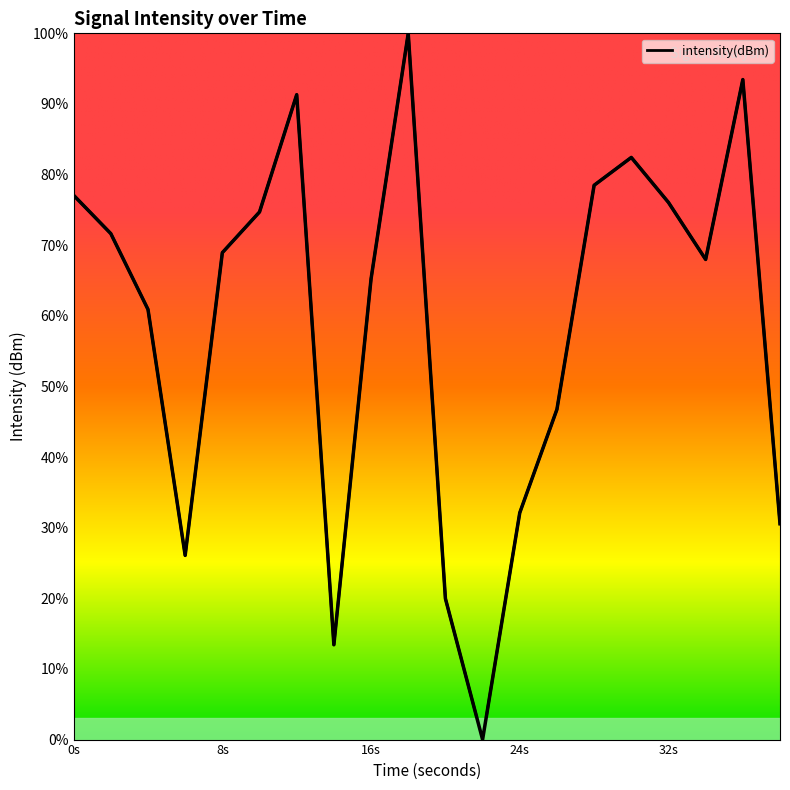

How many values exceed 68?

10